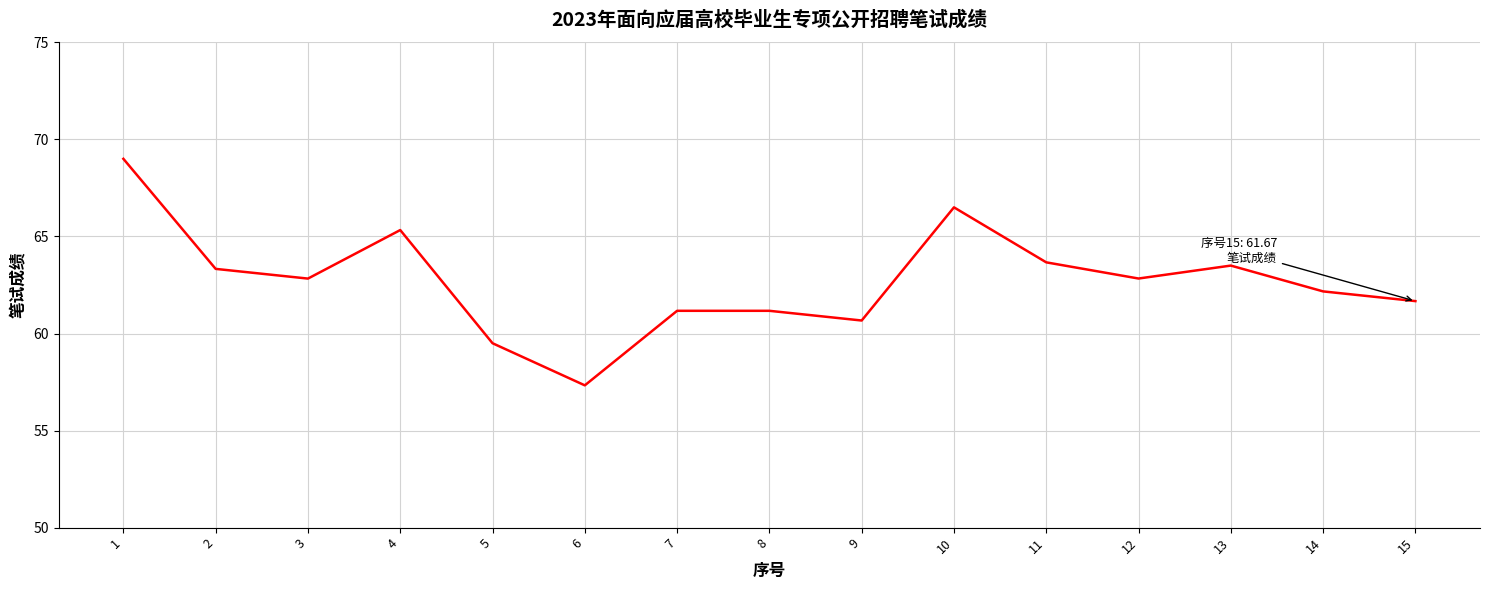

The chart shows a value of 19.0 at 6. True or false?

False